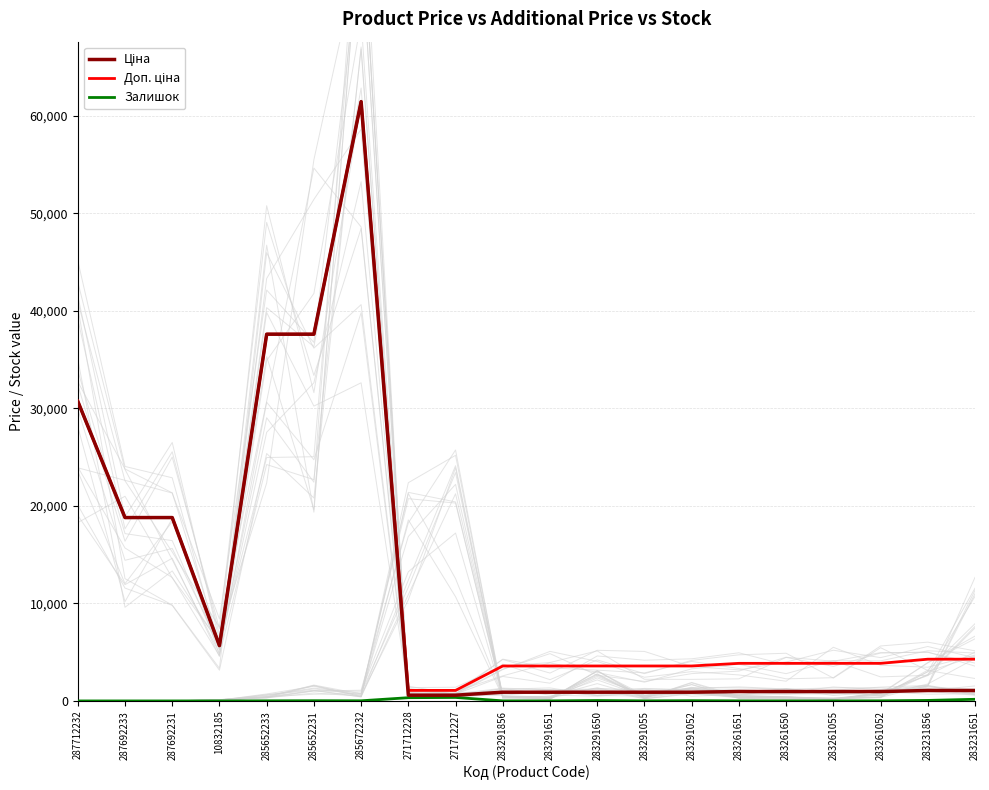

True or false: Ціна has a value of 410.1 at 283291856.

False